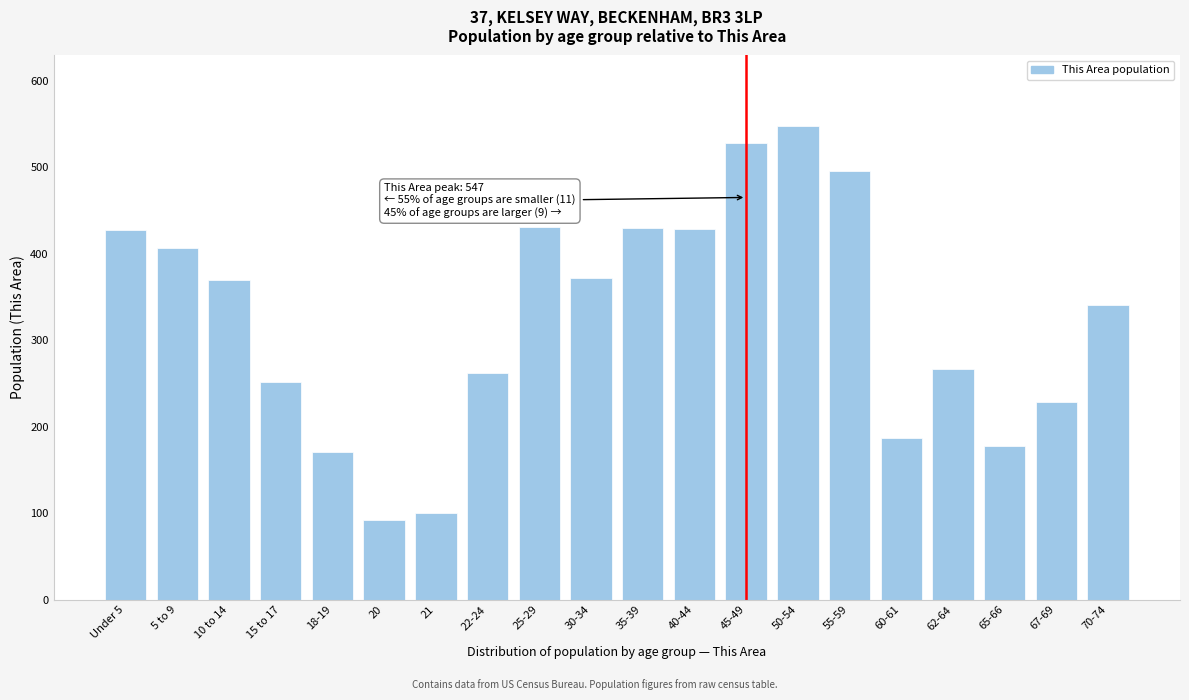

What is the sum of the values at 67-69 and 25-29?

659